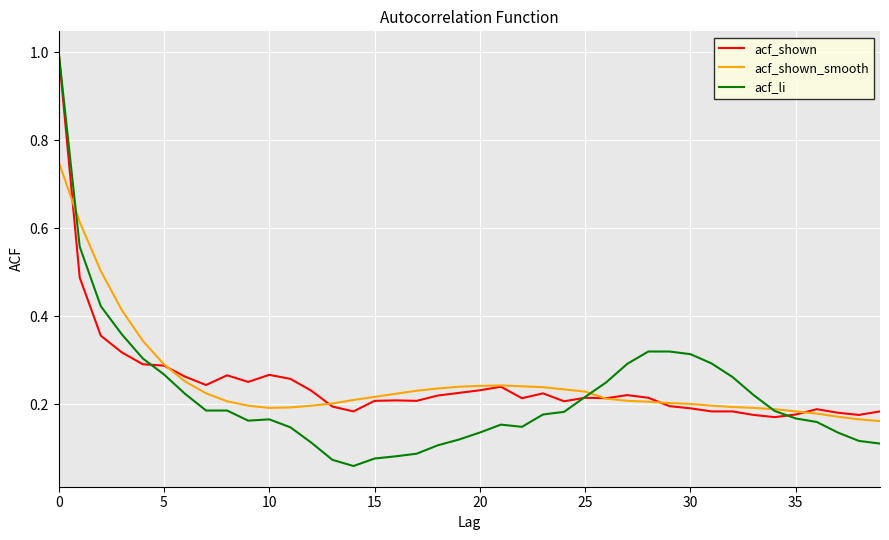

How many lines are shown in the chart?

3